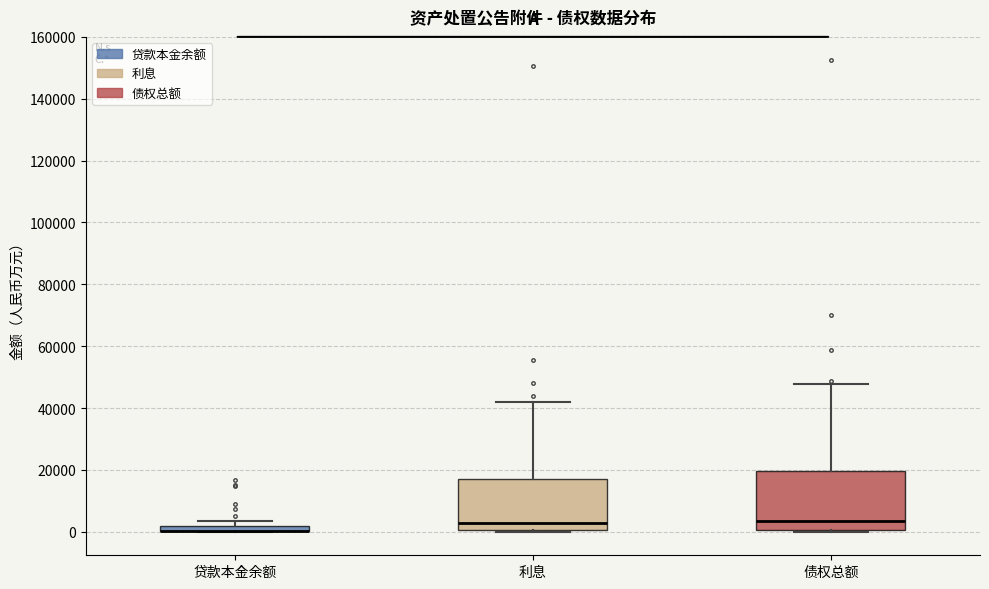

Where is the lower edge of the box for 利息 on the y-axis? The values are not printed on the chart, so give them approximately, as read against the axis.

0